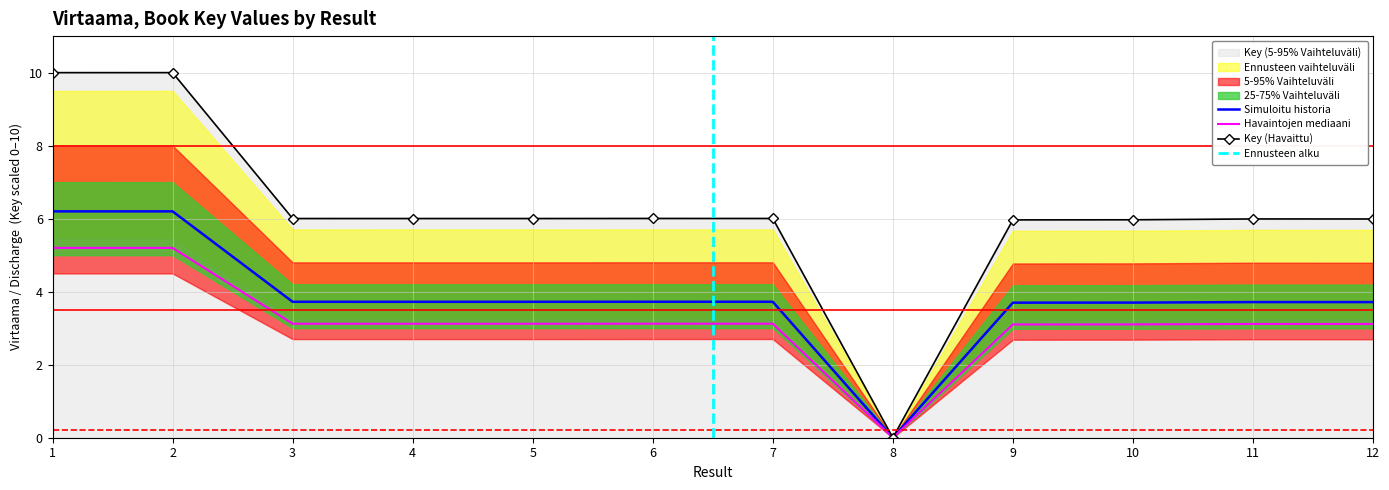

True or false: there are more than 1 points higher than both neighbors.

True